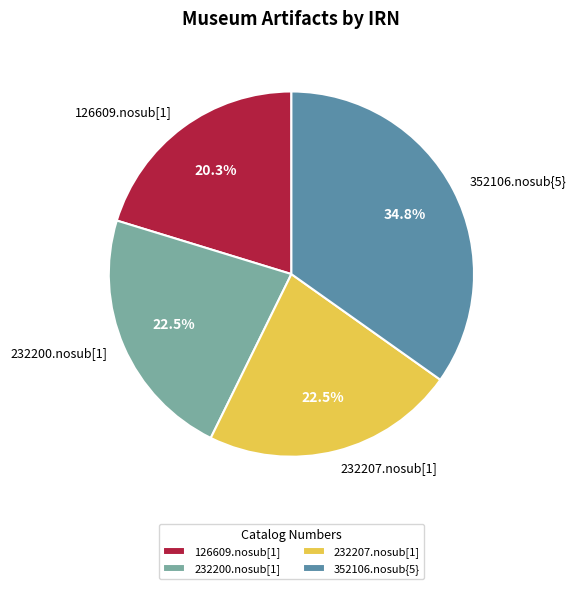

Is it true that 232207.nosub[1] is 17% of the pie?

False